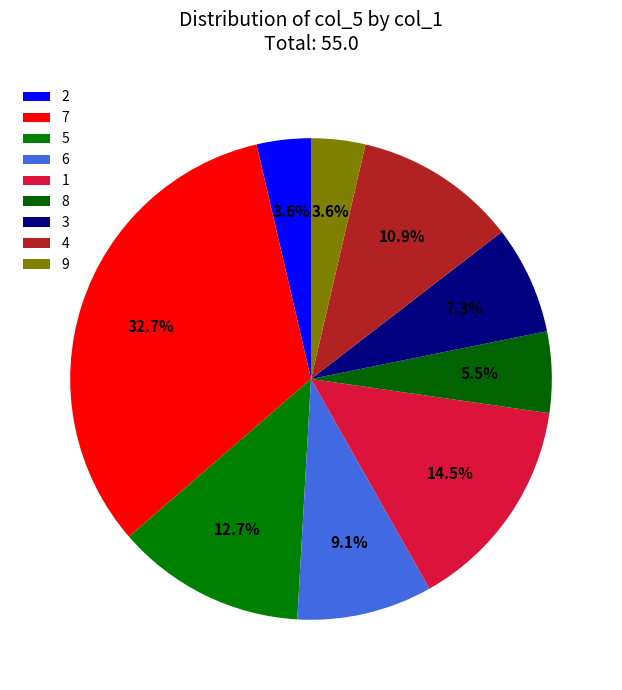

Is the sum of 7 and 9 greater than half?

No